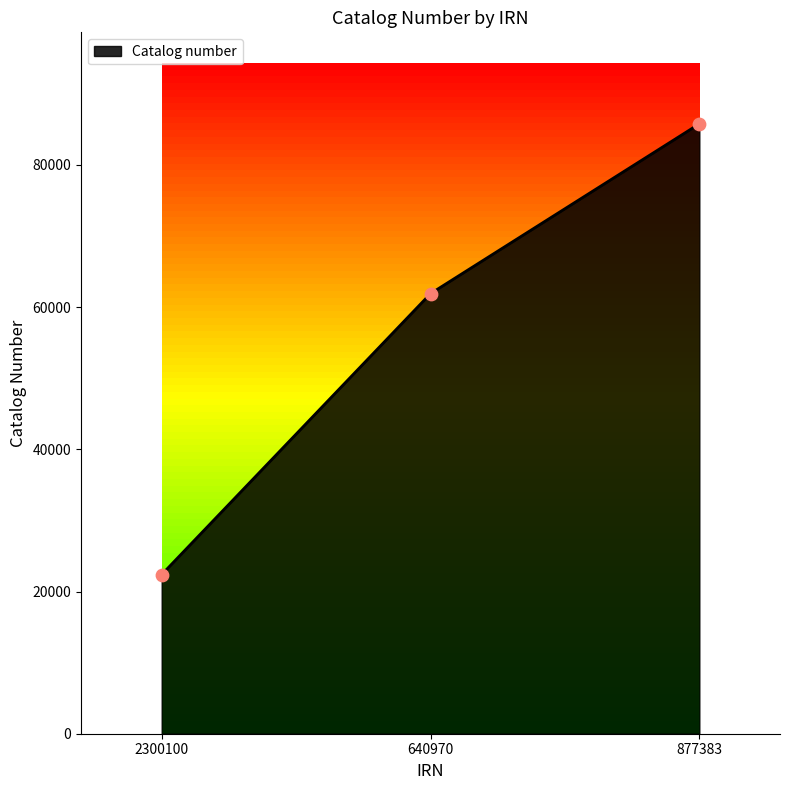

What is the ratio of the value at 640970 to the value at 877383?

0.7